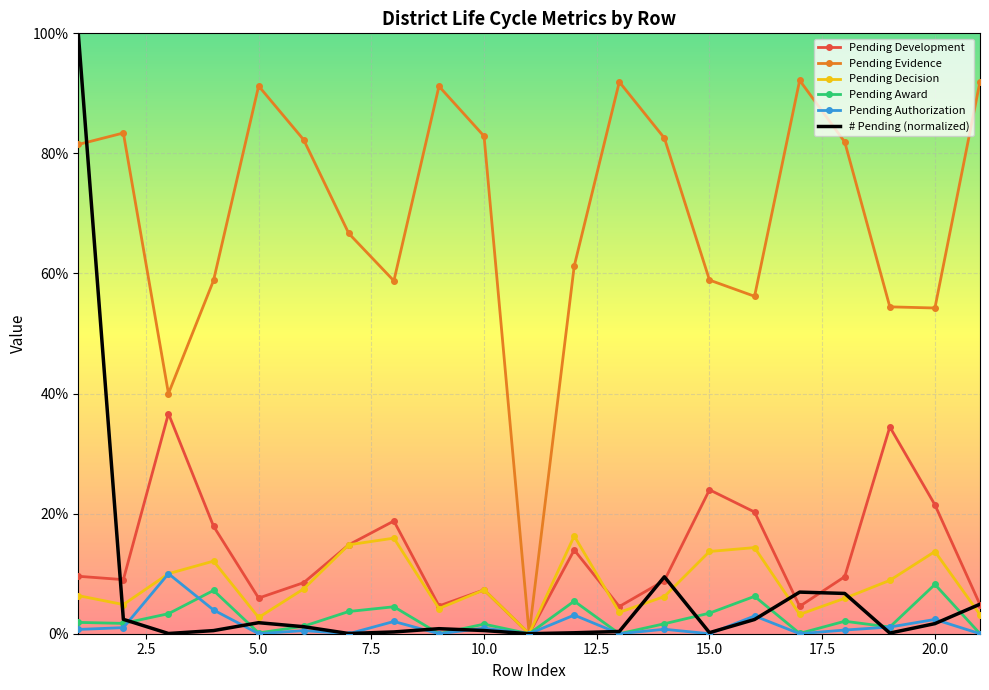

What are all the series names shown in the legend?

Pending Development, Pending Evidence, Pending Decision, Pending Award, Pending Authorization, # Pending (normalized)